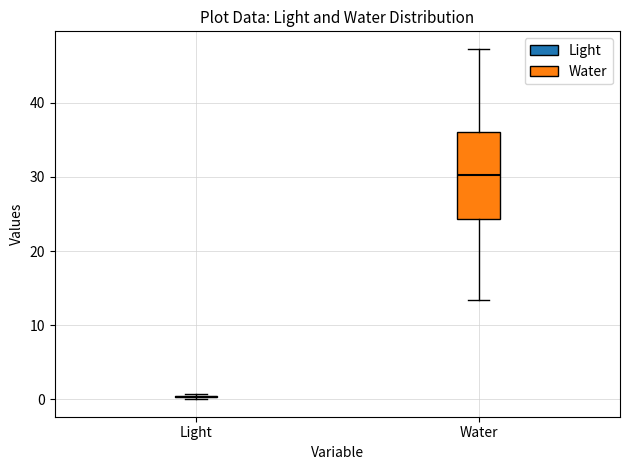

Reading left to right, read every box against the y-axis: the position of its median line, the range the box covers, and the ends of its whiskers. The values are not printed on the chart, so give them approximately, as read against the axis.

Light: box collapsed to a line at 0, whiskers 0 to 1
Water: median 30, box 24 to 36, whiskers 13 to 47